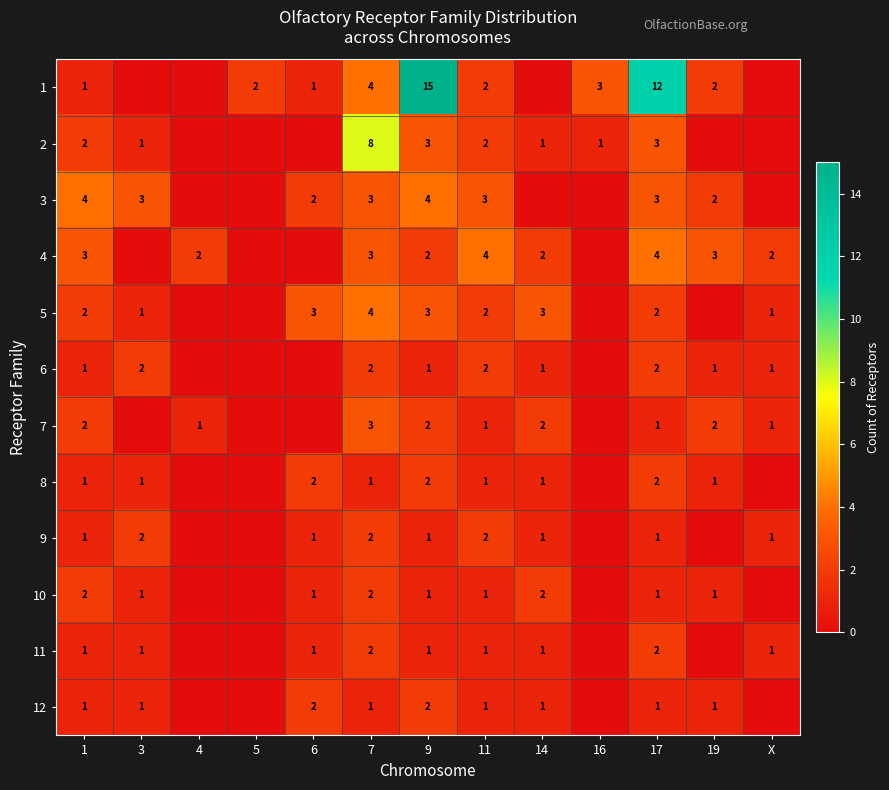

Is it true that 7 equals 4 at 1?

False